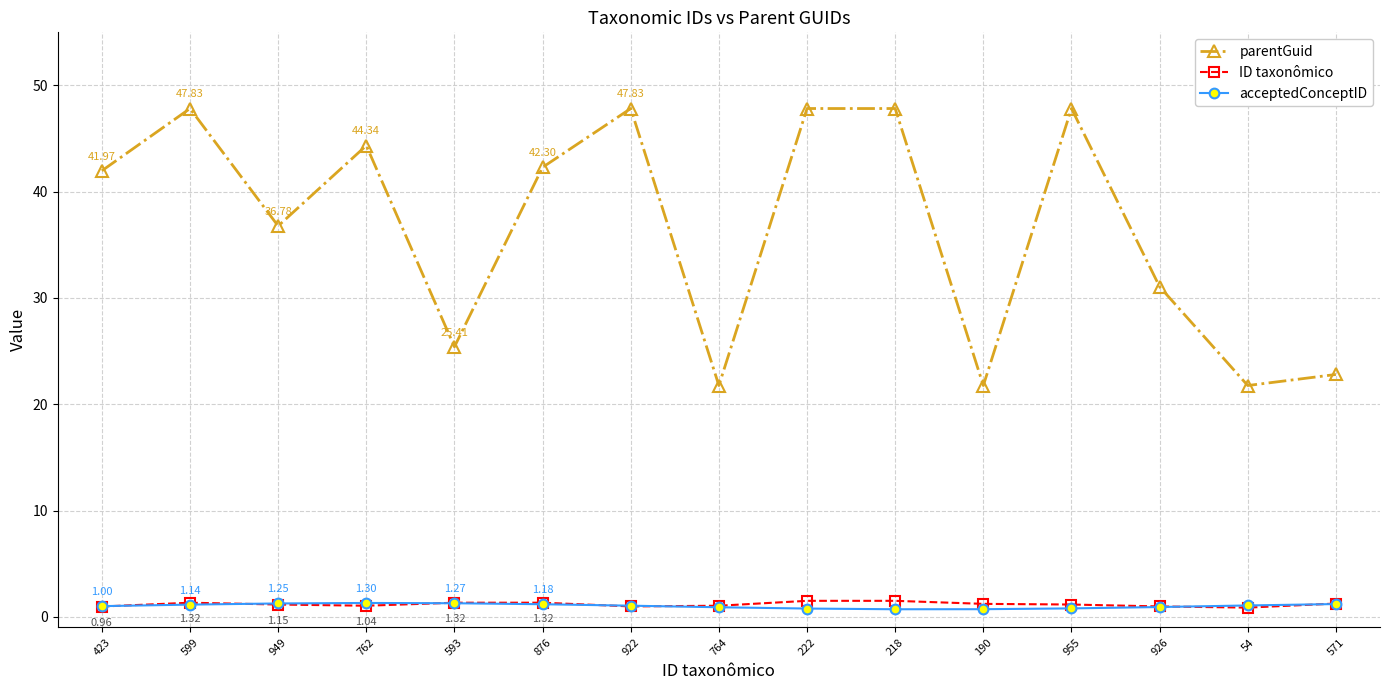

What is the label of the 9th point from the right?

922